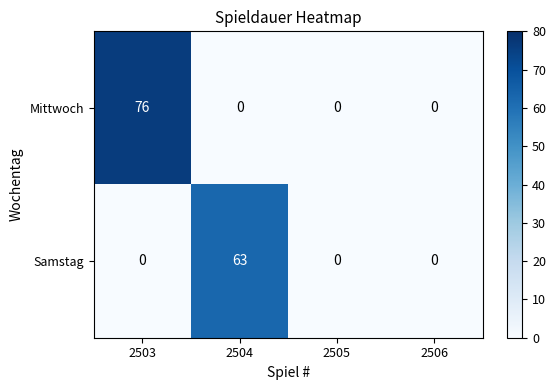

Between 2504 and 2506, which series saw the biggest shift?

Samstag